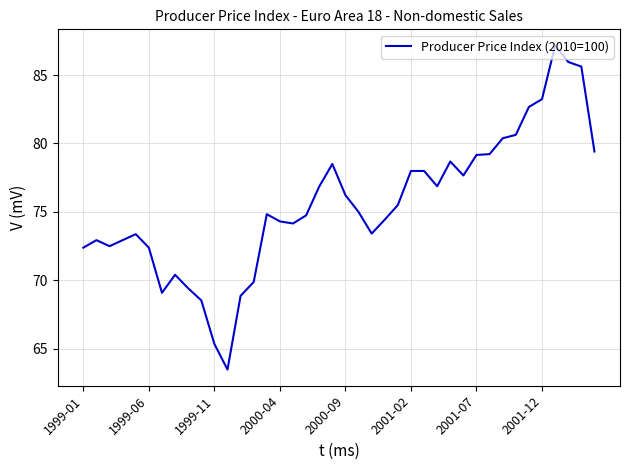

What is the difference between the maximum and second lowest values?

21.8